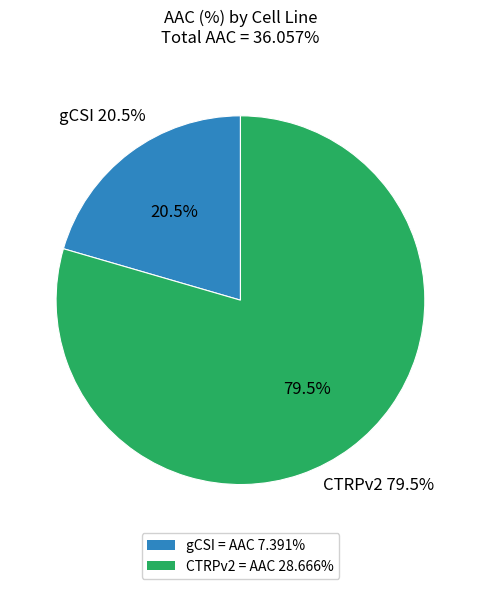

Approximately how many times larger is the value at gCSI compared to CTRPv2?

0.3